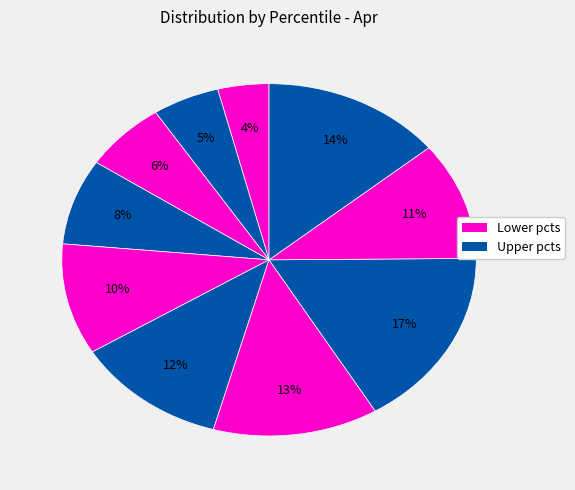

Count the number of slices in the pie.

10